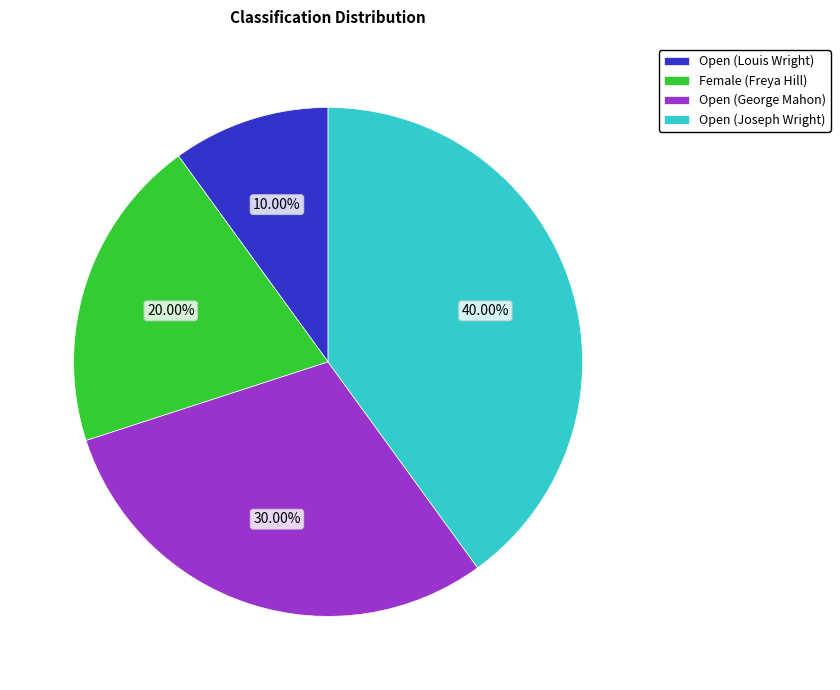

Which slice is the smallest?

Open (Louis Wright)